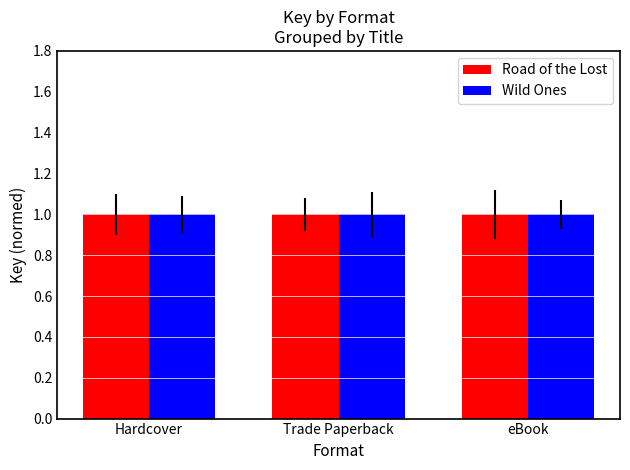

Is it true that Road of the Lost equals 1.0 at Trade Paperback?

True